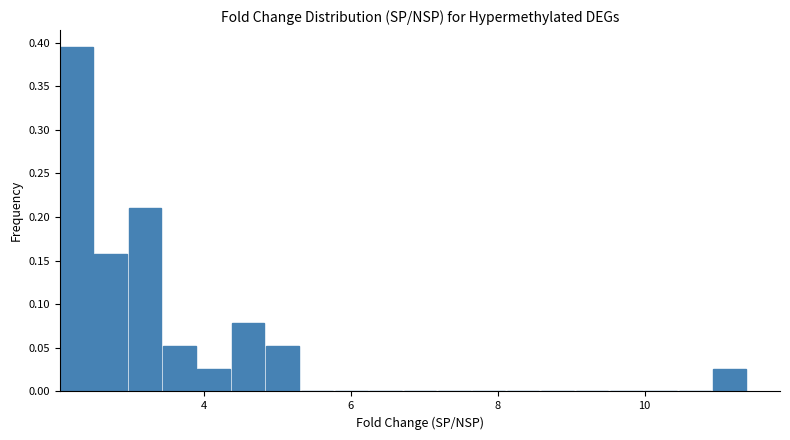

Read against the x-axis, roughly where is the centre of the tallest bar?

2.2